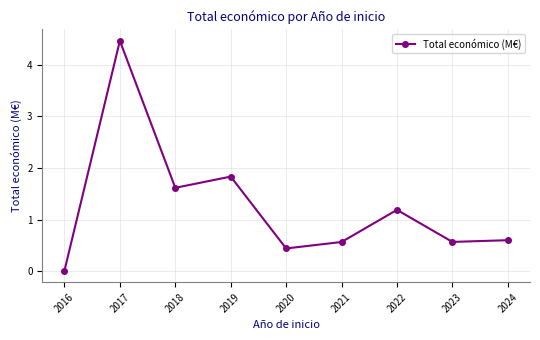

True or false: the data shows 1.6 at 2018.

True